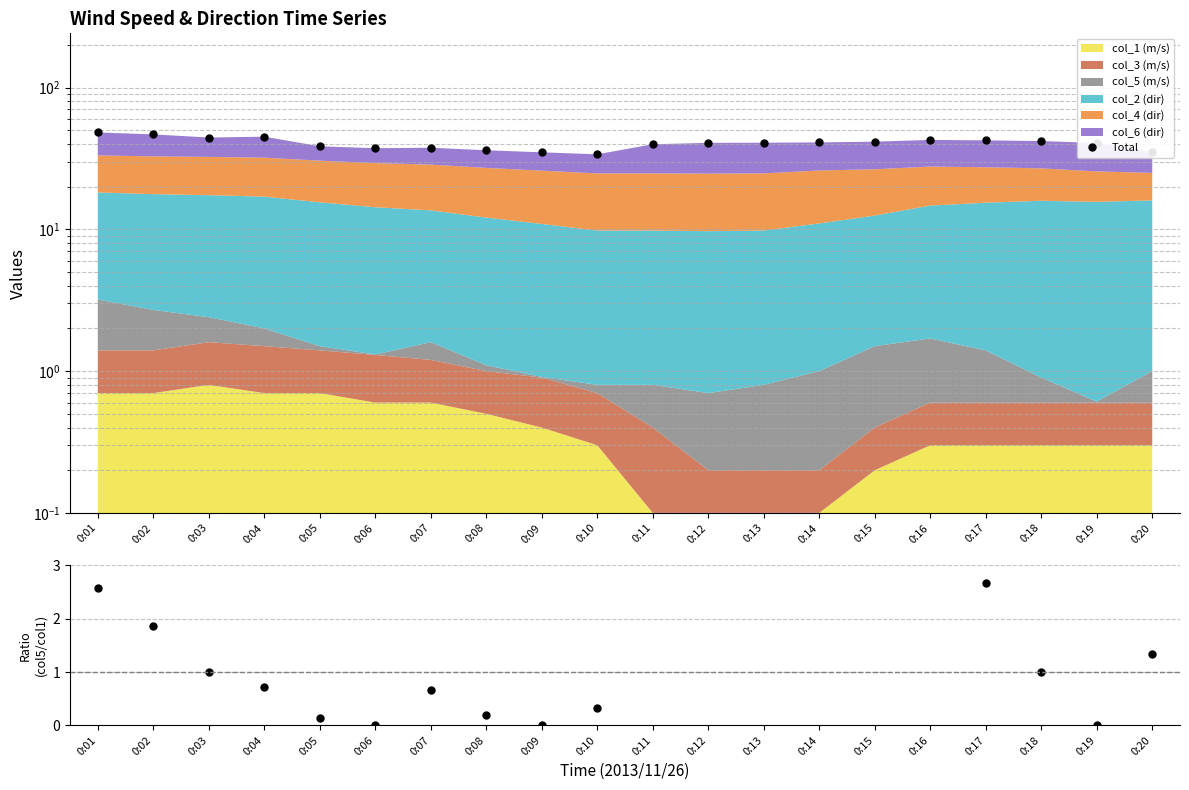

What is the total value across all series at 0:01?

50.8